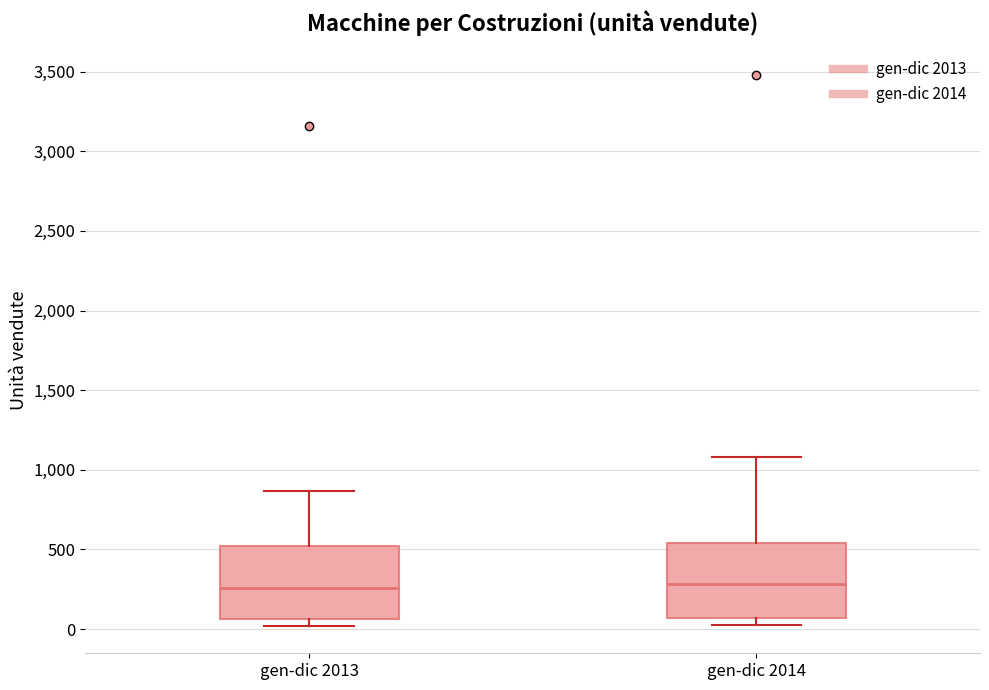

Reading left to right, transcribe this box plot: for each box, give where its median line is, the range the box spans, and where its two whiskers end, as read against the y-axis. The values are not printed on the chart, so give them approximately, as read against the axis.

gen-dic 2013: median 250, box 50 to 500, whiskers 0 to 850
gen-dic 2014: median 300, box 50 to 550, whiskers 0 to 1100